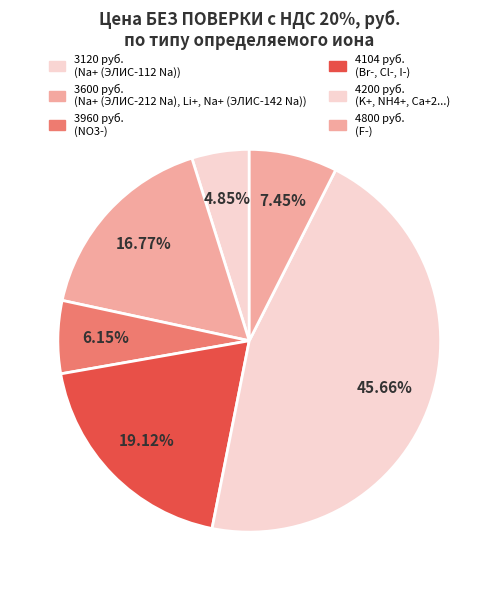

How many segments does this pie chart have?

6